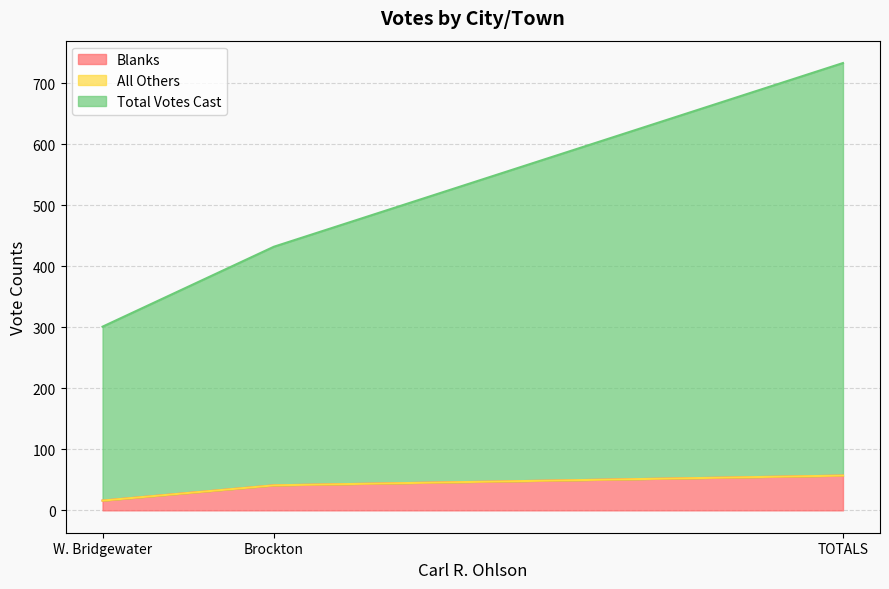

The value of Total Votes Cast at W. Bridgewater is 137. True or false?

False